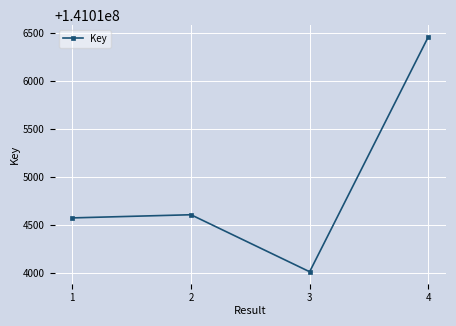

List the labels in order of value, smallest first.

3, 1, 2, 4